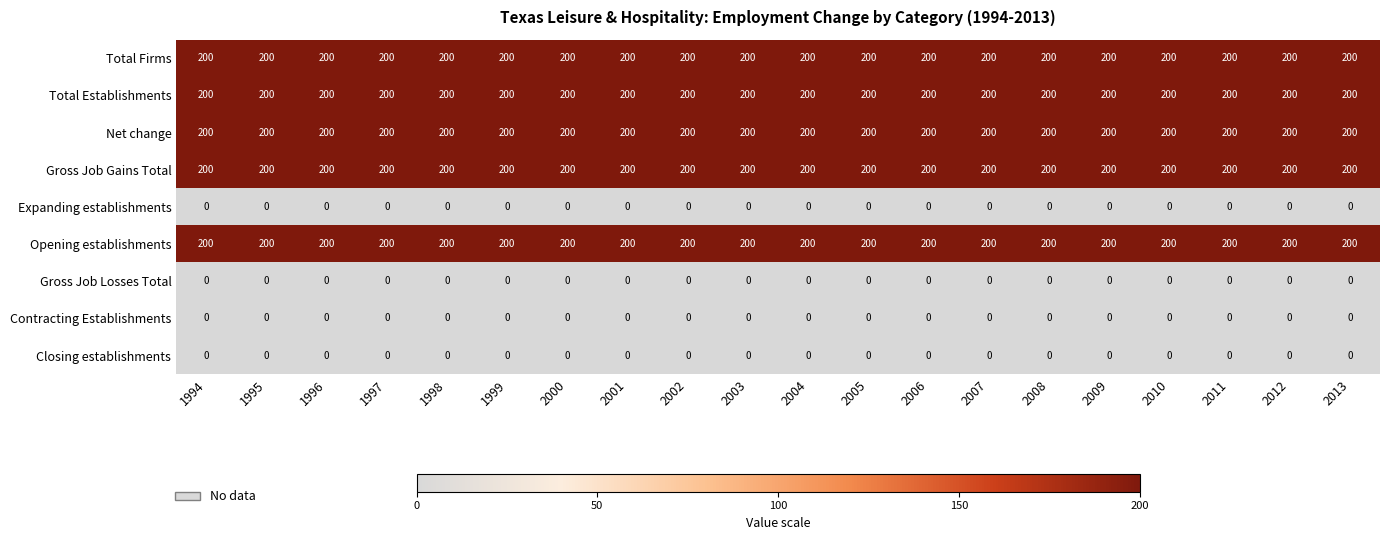

What is the spread (max minus min) of values at 1995?

200